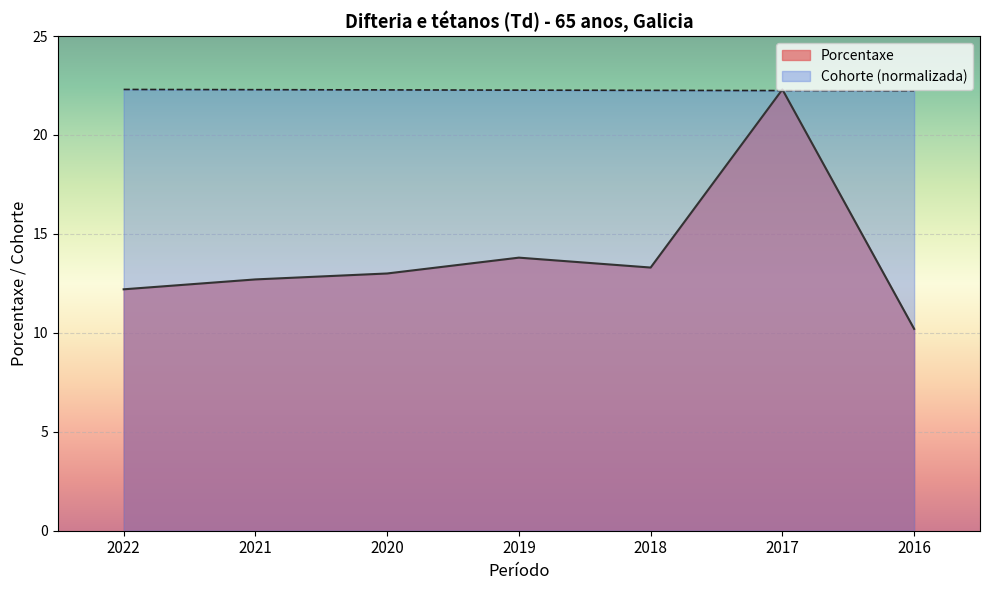

What is the highest value of the Porcentaxe series?

22.3